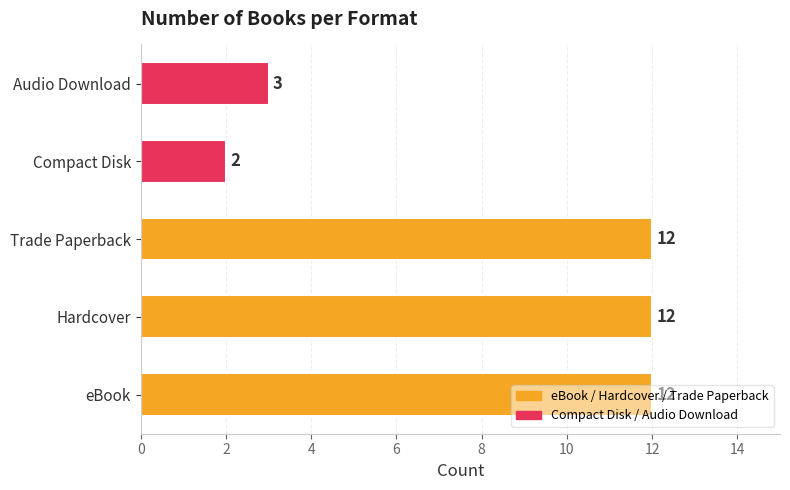

How many values are between 3 and 12?

4